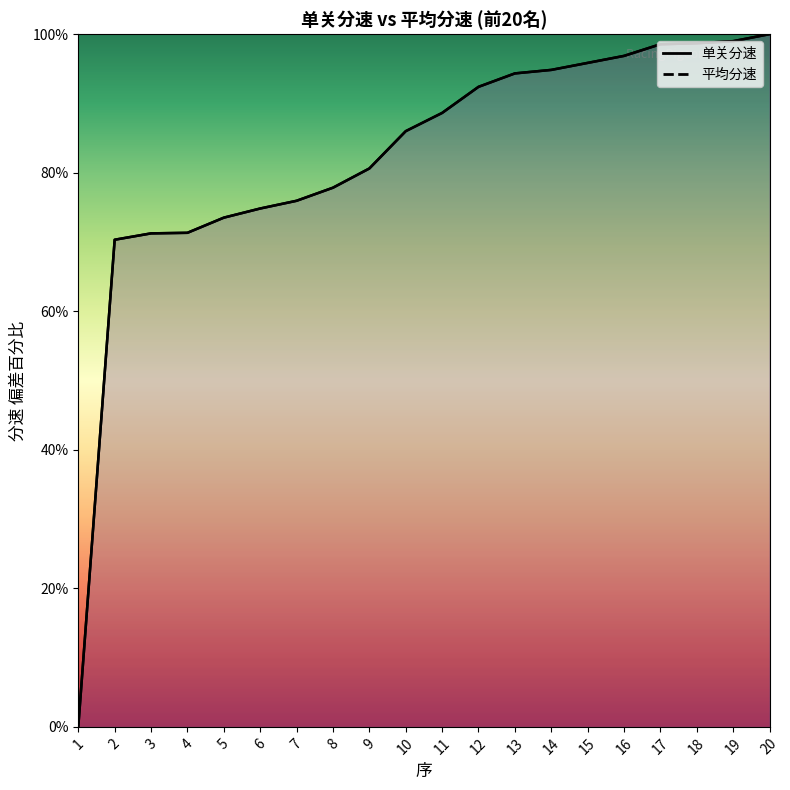

Reading left to right, transcribe all the data shown in this chart.

单关分速: 1=0.0	2=70.3	3=71.2	4=71.3	5=73.5	6=74.8	7=75.9	8=77.8	9=80.6	10=86.0	11=88.6	12=92.4	13=94.3	14=94.8	15=95.9	16=96.9	17=98.5	18=98.7	19=99.0	20=100.0
平均分速: 1=0.0	2=70.3	3=71.2	4=71.3	5=73.5	6=74.8	7=75.9	8=77.8	9=80.6	10=86.0	11=88.6	12=92.4	13=94.3	14=94.8	15=95.9	16=96.9	17=98.5	18=98.7	19=99.0	20=100.0